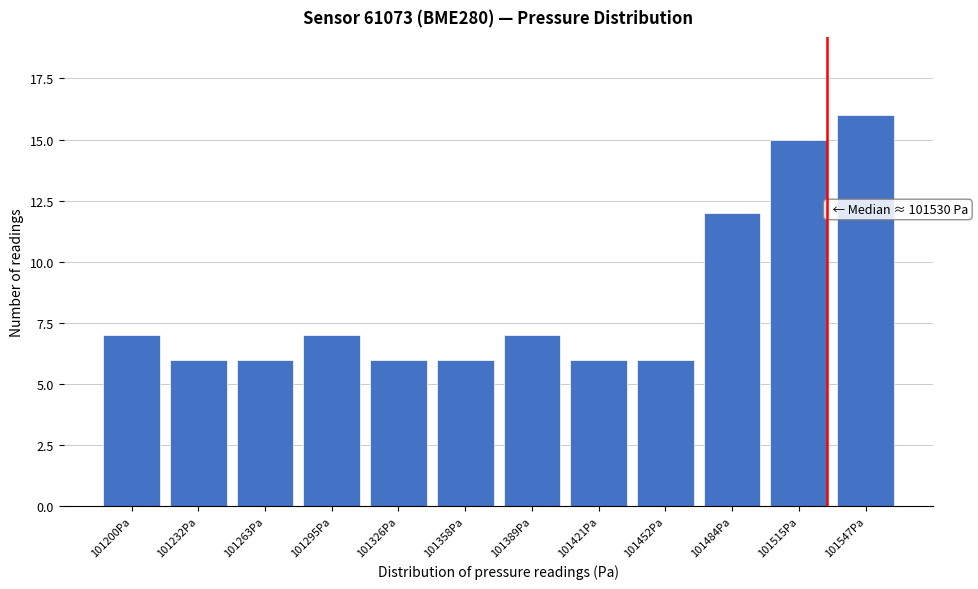

Reading left to right, extract all data points from this chart.

101200Pa=7	101232Pa=6	101263Pa=6	101295Pa=7	101326Pa=6	101358Pa=6	101389Pa=7	101421Pa=6	101452Pa=6	101484Pa=12	101515Pa=15	101547Pa=16